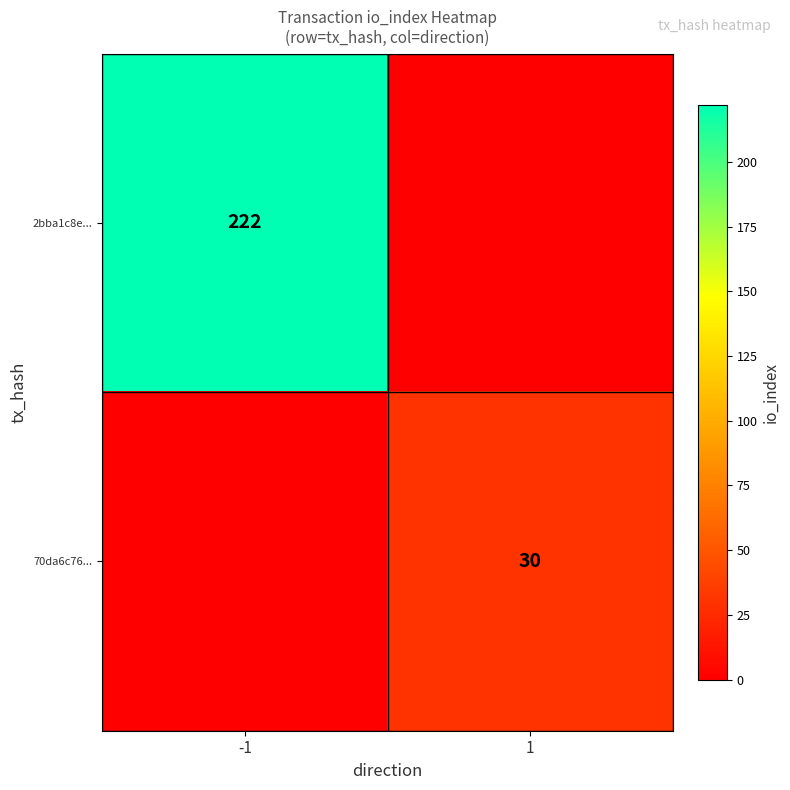

Is it true that 2bba1c8e... equals 56 at -1?

False